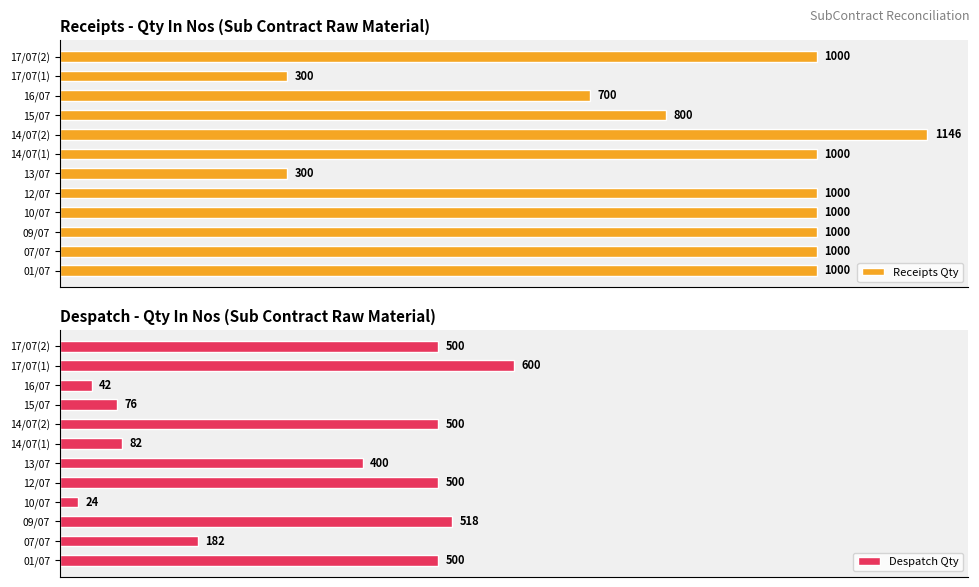

Where is Despatch Qty nearest to the value 312?

13/07